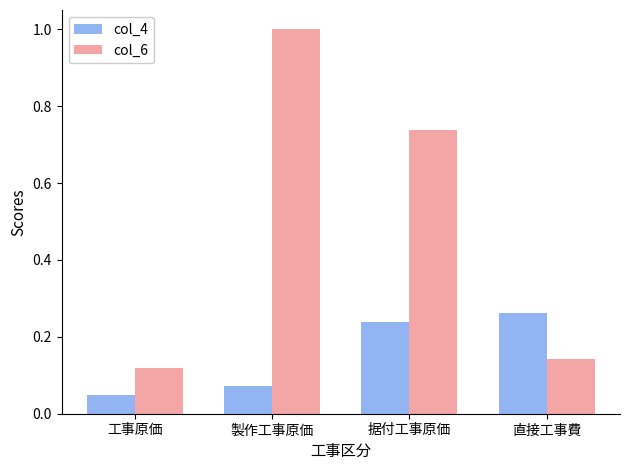

List the series in order of their overall mean, lowest first.

col_4, col_6